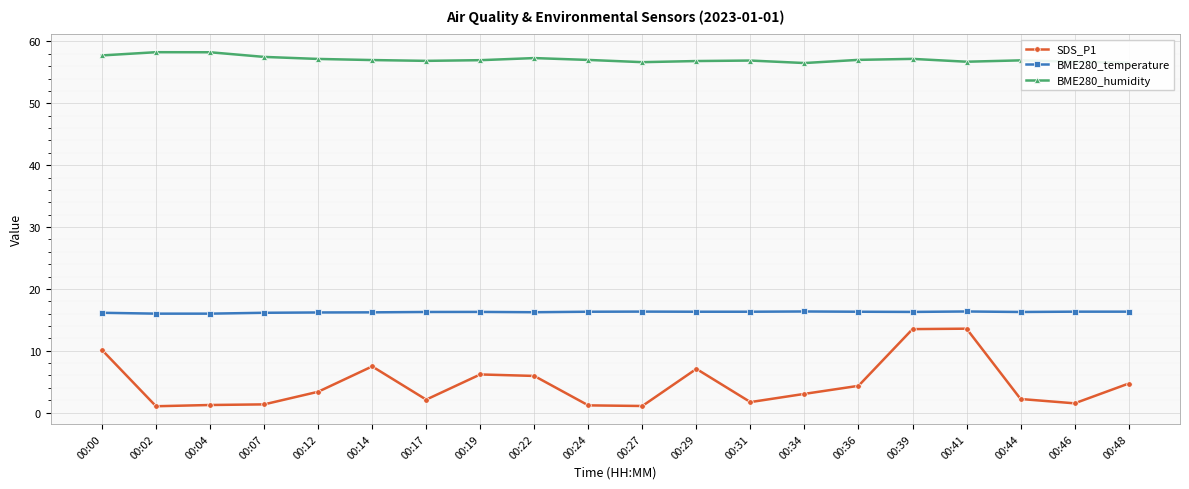

What is the value of the SDS_P1 point at the 10th from the left?

1.2